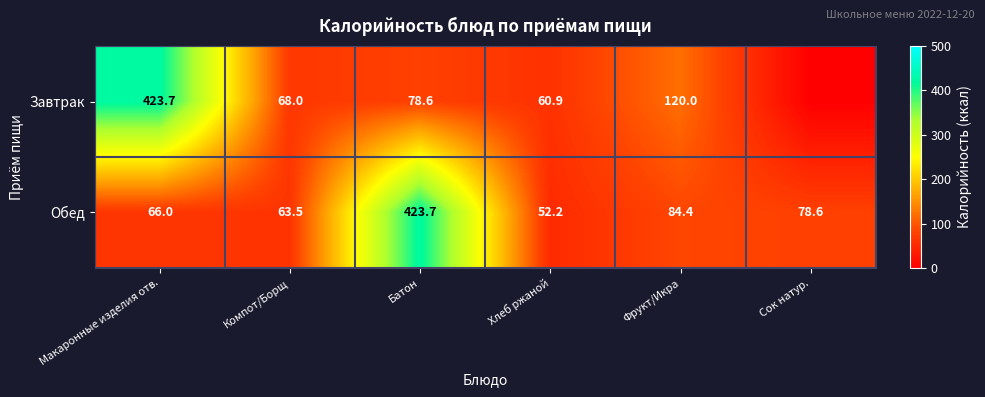

True or false: Обед has a value of 23.5 at Хлеб ржаной.

False